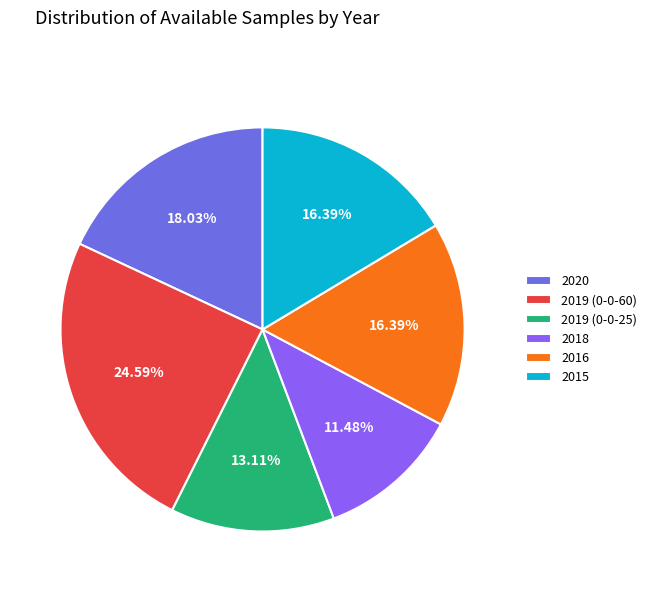

What is the smallest slice in the pie chart?

2018